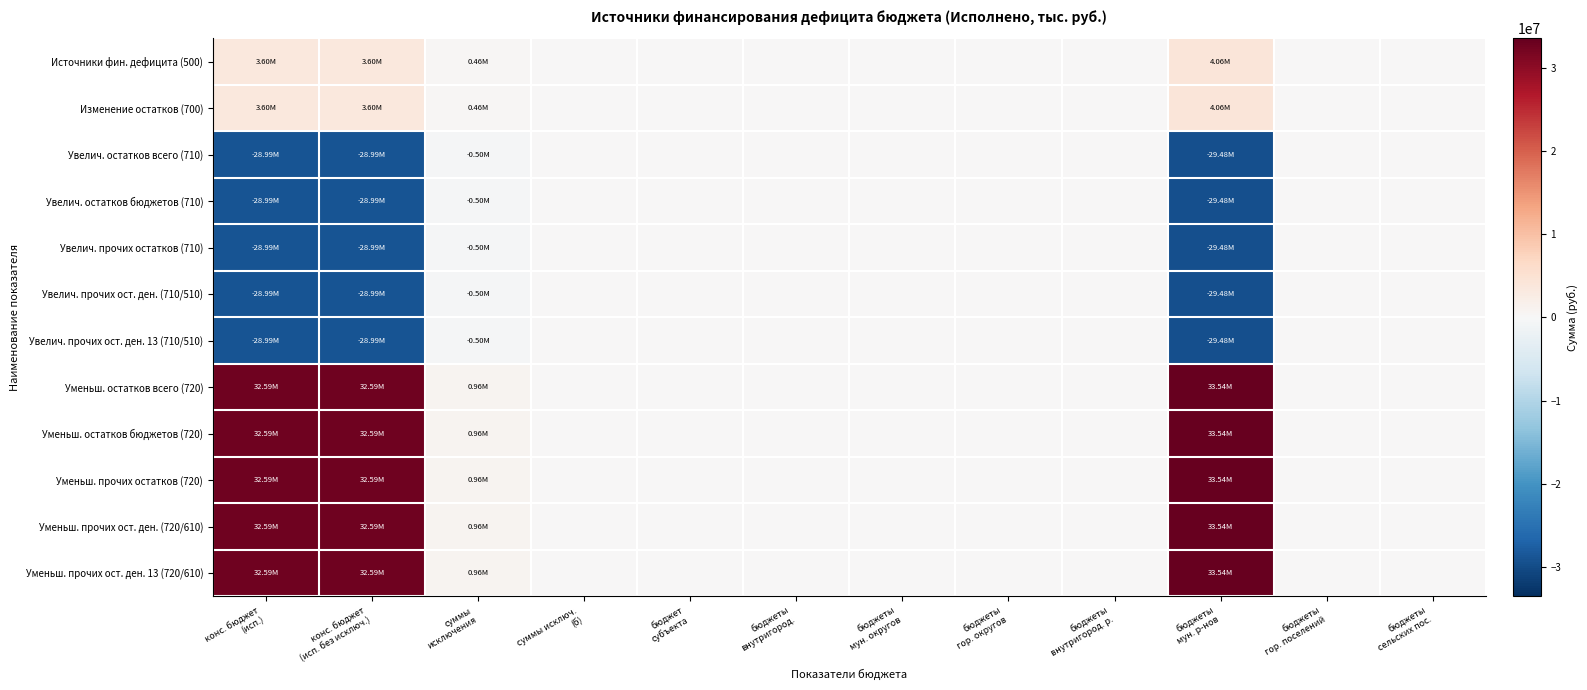

Reading left to right, extract all data points from this chart.

Источники фин. дефицита (500): конс. бюджет
(исп.)=3598940.9	конс. бюджет
(исп. без исключ.)=3598940.9	суммы
исключения=460215.6	суммы исключ.
(б)=0.0	бюджет
субъекта=0.0	бюджеты
внутригород.=0.0	бюджеты
мун. округов=0.0	бюджеты
гор. округов=0.0	бюджеты
внутригород. р.=0.0	бюджеты
мун. р-нов=4059156.4	бюджеты
гор. поселений=0.0	бюджеты
сельских пос.=0.0
Изменение остатков (700): конс. бюджет
(исп.)=3598940.9	конс. бюджет
(исп. без исключ.)=3598940.9	суммы
исключения=460215.6	суммы исключ.
(б)=0.0	бюджет
субъекта=0.0	бюджеты
внутригород.=0.0	бюджеты
мун. округов=0.0	бюджеты
гор. округов=0.0	бюджеты
внутригород. р.=0.0	бюджеты
мун. р-нов=4059156.4	бюджеты
гор. поселений=0.0	бюджеты
сельских пос.=0.0
Увелич. остатков всего (710): конс. бюджет
(исп.)=-28987642.2	конс. бюджет
(исп. без исключ.)=-28987642.2	суммы
исключения=-497100.0	суммы исключ.
(б)=0.0	бюджет
субъекта=0.0	бюджеты
внутригород.=0.0	бюджеты
мун. округов=0.0	бюджеты
гор. округов=0.0	бюджеты
внутригород. р.=0.0	бюджеты
мун. р-нов=-29484742.2	бюджеты
гор. поселений=0.0	бюджеты
сельских пос.=0.0
Увелич. остатков бюджетов (710): конс. бюджет
(исп.)=-28987642.2	конс. бюджет
(исп. без исключ.)=-28987642.2	суммы
исключения=-497100.0	суммы исключ.
(б)=0.0	бюджет
субъекта=0.0	бюджеты
внутригород.=0.0	бюджеты
мун. округов=0.0	бюджеты
гор. округов=0.0	бюджеты
внутригород. р.=0.0	бюджеты
мун. р-нов=-29484742.2	бюджеты
гор. поселений=0.0	бюджеты
сельских пос.=0.0
Увелич. прочих остатков (710): конс. бюджет
(исп.)=-28987642.2	конс. бюджет
(исп. без исключ.)=-28987642.2	суммы
исключения=-497100.0	суммы исключ.
(б)=0.0	бюджет
субъекта=0.0	бюджеты
внутригород.=0.0	бюджеты
мун. округов=0.0	бюджеты
гор. округов=0.0	бюджеты
внутригород. р.=0.0	бюджеты
мун. р-нов=-29484742.2	бюджеты
гор. поселений=0.0	бюджеты
сельских пос.=0.0
Увелич. прочих ост. ден. (710/510): конс. бюджет
(исп.)=-28987642.2	конс. бюджет
(исп. без исключ.)=-28987642.2	суммы
исключения=-497100.0	суммы исключ.
(б)=0.0	бюджет
субъекта=0.0	бюджеты
внутригород.=0.0	бюджеты
мун. округов=0.0	бюджеты
гор. округов=0.0	бюджеты
внутригород. р.=0.0	бюджеты
мун. р-нов=-29484742.2	бюджеты
гор. поселений=0.0	бюджеты
сельских пос.=0.0
Увелич. прочих ост. ден. 13 (710/510): конс. бюджет
(исп.)=-28987642.2	конс. бюджет
(исп. без исключ.)=-28987642.2	суммы
исключения=-497100.0	суммы исключ.
(б)=0.0	бюджет
субъекта=0.0	бюджеты
внутригород.=0.0	бюджеты
мун. округов=0.0	бюджеты
гор. округов=0.0	бюджеты
внутригород. р.=0.0	бюджеты
мун. р-нов=-29484742.2	бюджеты
гор. поселений=0.0	бюджеты
сельских пос.=0.0
Уменьш. остатков всего (720): конс. бюджет
(исп.)=32586583.1	конс. бюджет
(исп. без исключ.)=32586583.1	суммы
исключения=957315.6	суммы исключ.
(б)=0.0	бюджет
субъекта=0.0	бюджеты
внутригород.=0.0	бюджеты
мун. округов=0.0	бюджеты
гор. округов=0.0	бюджеты
внутригород. р.=0.0	бюджеты
мун. р-нов=33543898.6	бюджеты
гор. поселений=0.0	бюджеты
сельских пос.=0.0
Уменьш. остатков бюджетов (720): конс. бюджет
(исп.)=32586583.1	конс. бюджет
(исп. без исключ.)=32586583.1	суммы
исключения=957315.6	суммы исключ.
(б)=0.0	бюджет
субъекта=0.0	бюджеты
внутригород.=0.0	бюджеты
мун. округов=0.0	бюджеты
гор. округов=0.0	бюджеты
внутригород. р.=0.0	бюджеты
мун. р-нов=33543898.6	бюджеты
гор. поселений=0.0	бюджеты
сельских пос.=0.0
Уменьш. прочих остатков (720): конс. бюджет
(исп.)=32586583.1	конс. бюджет
(исп. без исключ.)=32586583.1	суммы
исключения=957315.6	суммы исключ.
(б)=0.0	бюджет
субъекта=0.0	бюджеты
внутригород.=0.0	бюджеты
мун. округов=0.0	бюджеты
гор. округов=0.0	бюджеты
внутригород. р.=0.0	бюджеты
мун. р-нов=33543898.6	бюджеты
гор. поселений=0.0	бюджеты
сельских пос.=0.0
Уменьш. прочих ост. ден. (720/610): конс. бюджет
(исп.)=32586583.1	конс. бюджет
(исп. без исключ.)=32586583.1	суммы
исключения=957315.6	суммы исключ.
(б)=0.0	бюджет
субъекта=0.0	бюджеты
внутригород.=0.0	бюджеты
мун. округов=0.0	бюджеты
гор. округов=0.0	бюджеты
внутригород. р.=0.0	бюджеты
мун. р-нов=33543898.6	бюджеты
гор. поселений=0.0	бюджеты
сельских пос.=0.0
Уменьш. прочих ост. ден. 13 (720/610): конс. бюджет
(исп.)=32586583.1	конс. бюджет
(исп. без исключ.)=32586583.1	суммы
исключения=957315.6	суммы исключ.
(б)=0.0	бюджет
субъекта=0.0	бюджеты
внутригород.=0.0	бюджеты
мун. округов=0.0	бюджеты
гор. округов=0.0	бюджеты
внутригород. р.=0.0	бюджеты
мун. р-нов=33543898.6	бюджеты
гор. поселений=0.0	бюджеты
сельских пос.=0.0